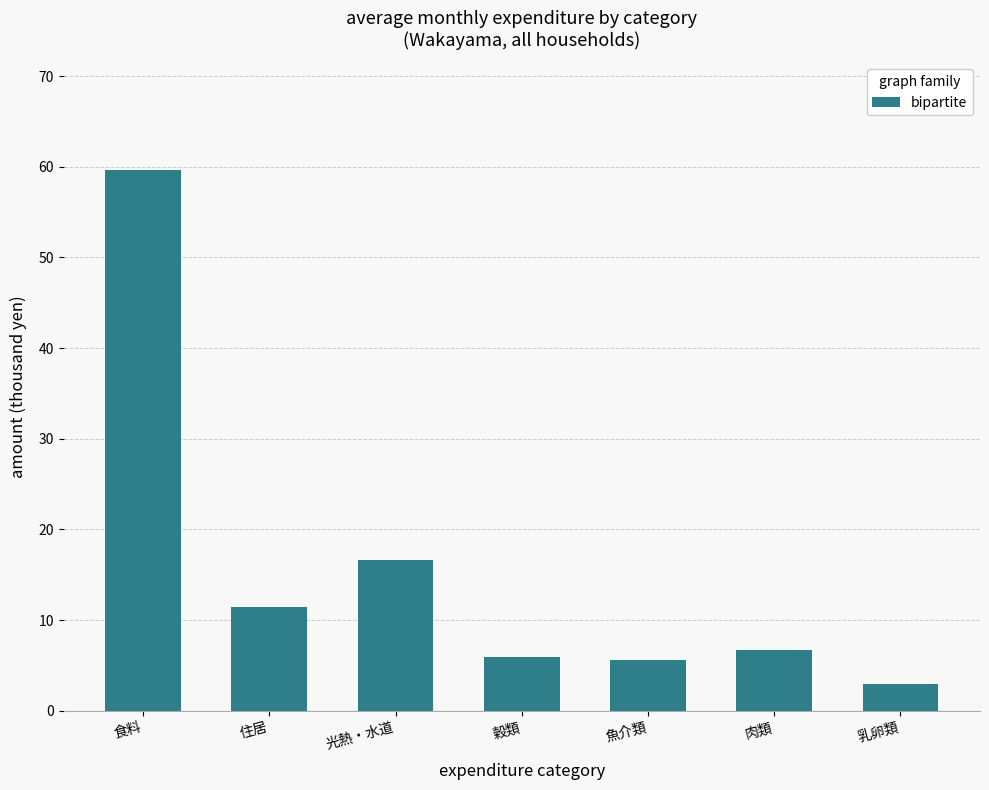

At which label does the data first exceed 6?

食料